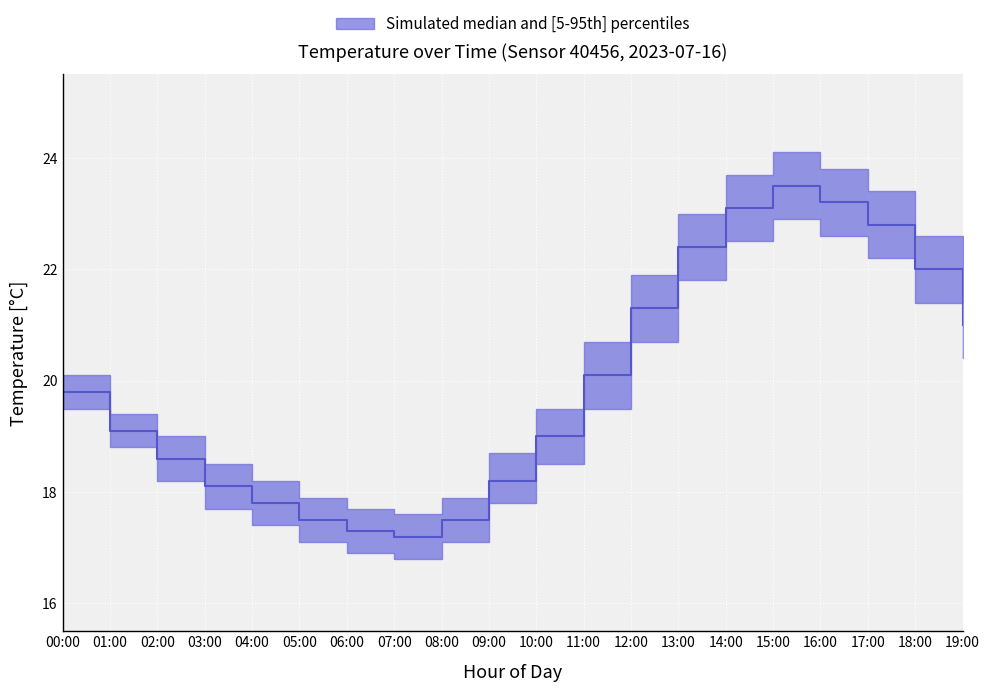

List the series in order of their overall mean, lowest first.

temperature_lower, temperature_median, temperature_upper